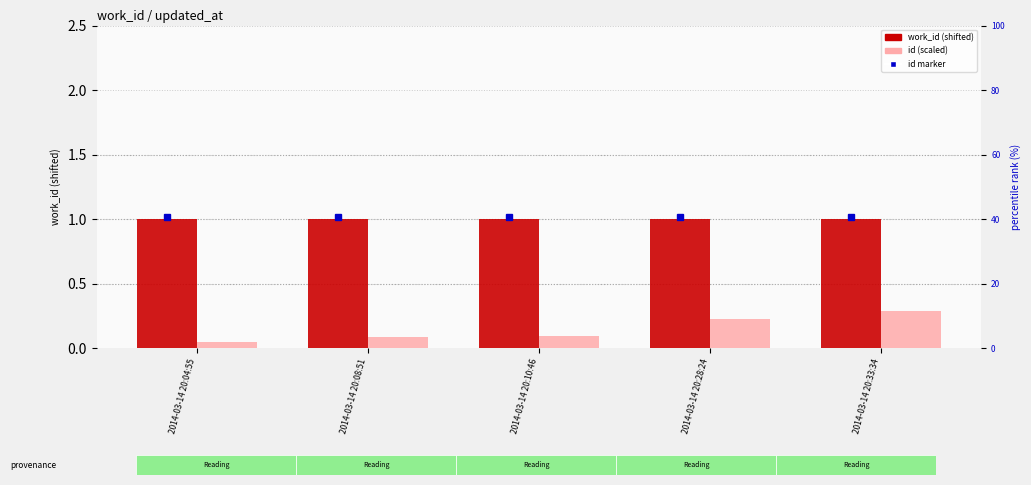

Reading left to right, transcribe all the data shown in this chart.

work_id (shifted): 1.0	1.0	1.0	1.0	1.0
id (scaled): 0.1	0.1	0.1	0.2	0.3